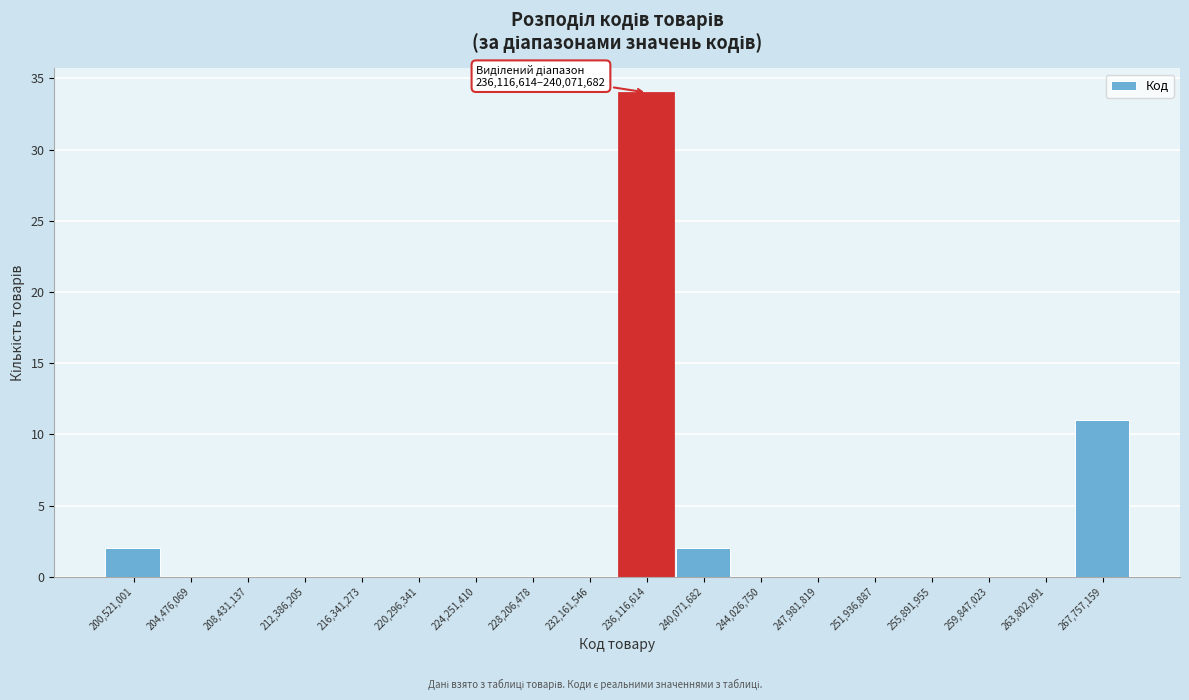

Reading left to right, list all the values displayed in this chart.

200,521,001=2	204,476,069=0	208,431,137=0	212,386,205=0	216,341,273=0	220,296,341=0	224,251,410=0	228,206,478=0	232,161,546=0	236,116,614=34	240,071,682=2	244,026,750=0	247,981,819=0	251,936,887=0	255,891,955=0	259,847,023=0	263,802,091=0	267,757,159=11